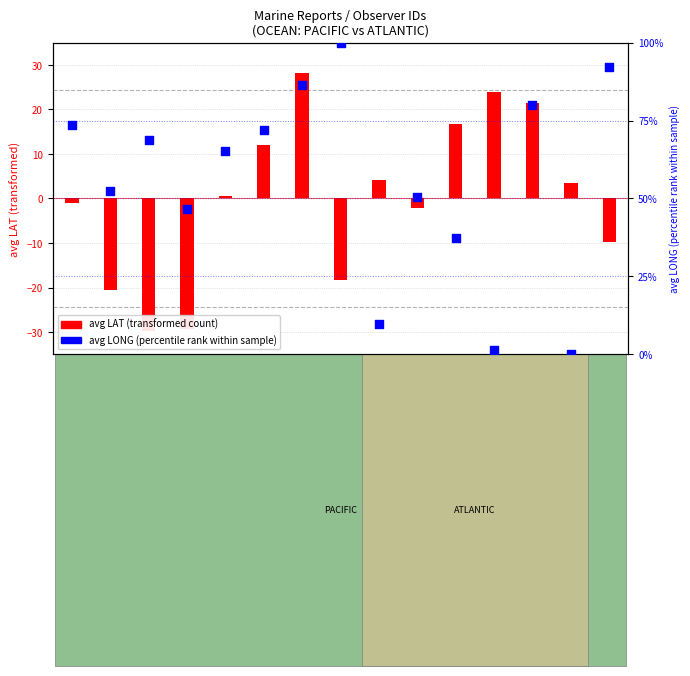

Which series has the largest total across all categories?

avg LONG (percentile rank)